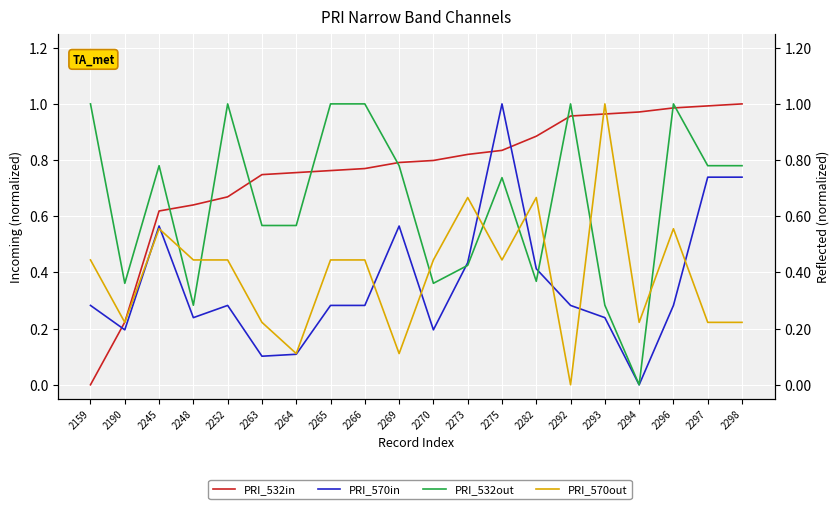

True or false: col_11 (PRI_532out) and col_0 (PRI_532in) intersect in this chart.

True